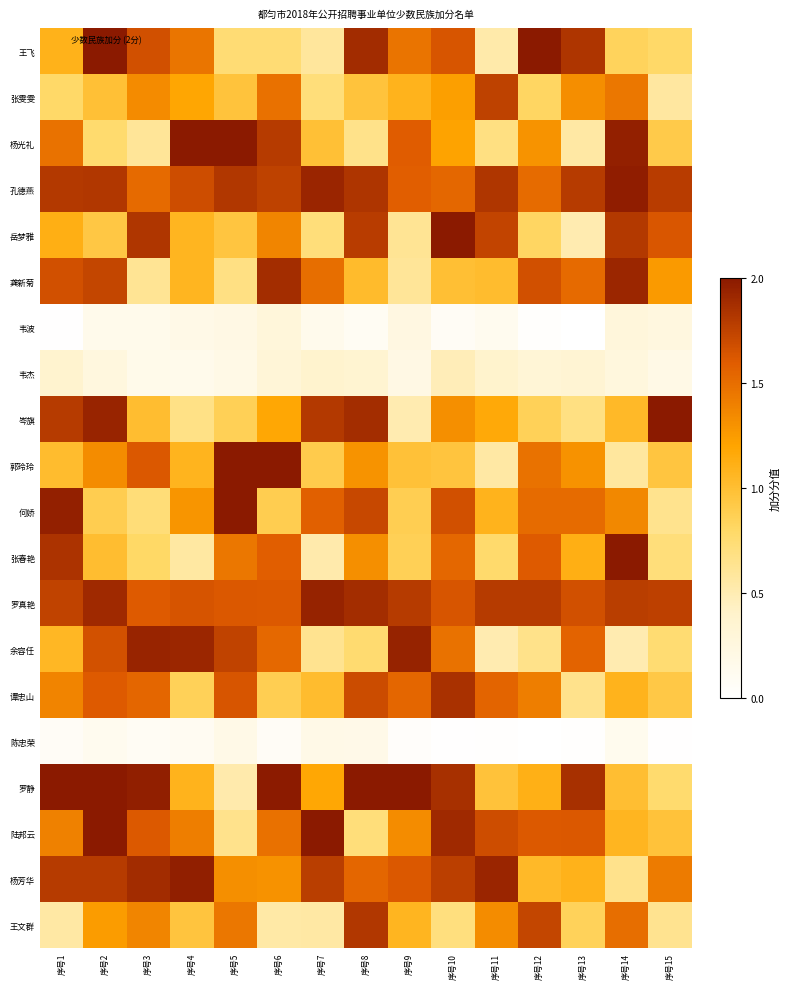

How many data points does each series have?

15